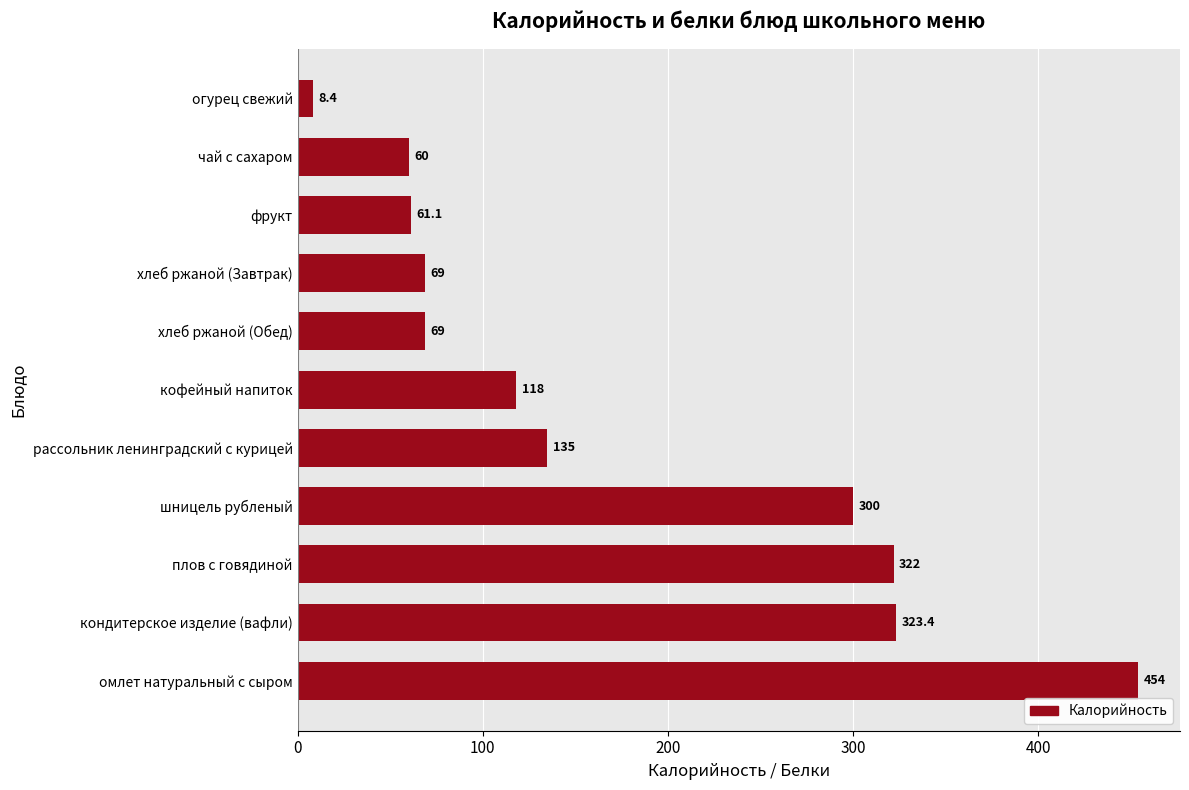

The value at плов с говядиной is 322.0. True or false?

True